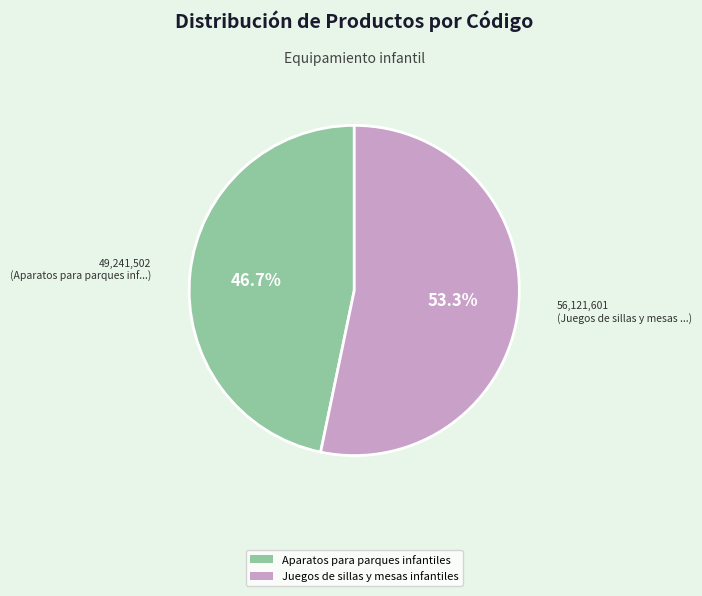

What is the majority slice?

Juegos de sillas y mesas infantiles